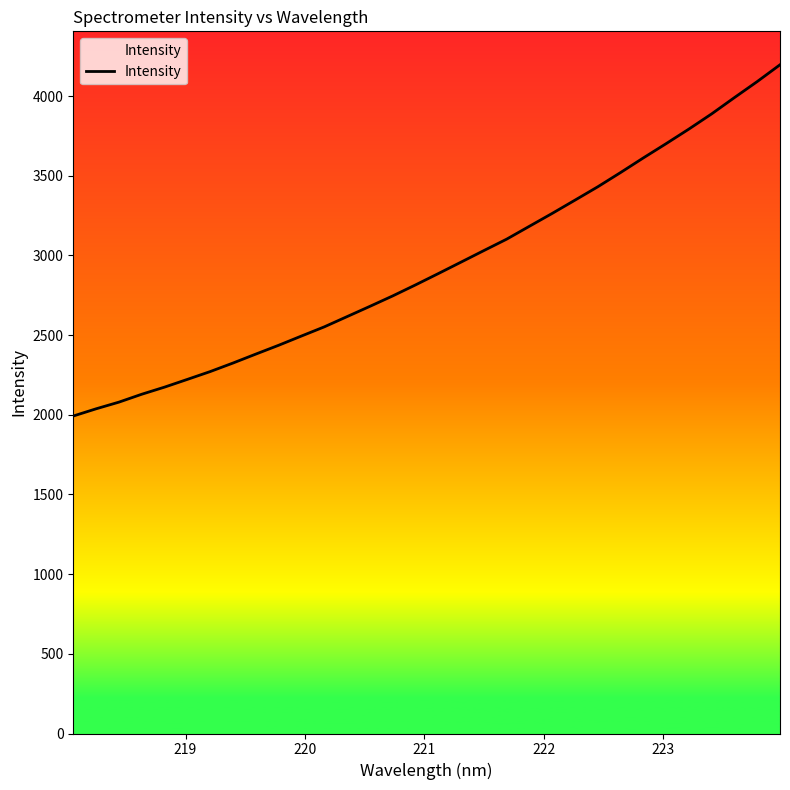

What is the minimum value shown in the chart?

1992.3